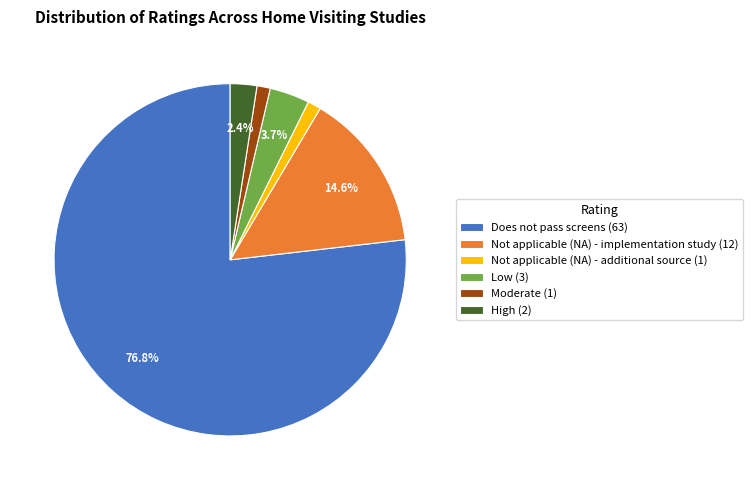

Combined, do High (2) and Low (3) account for over 50%?

No